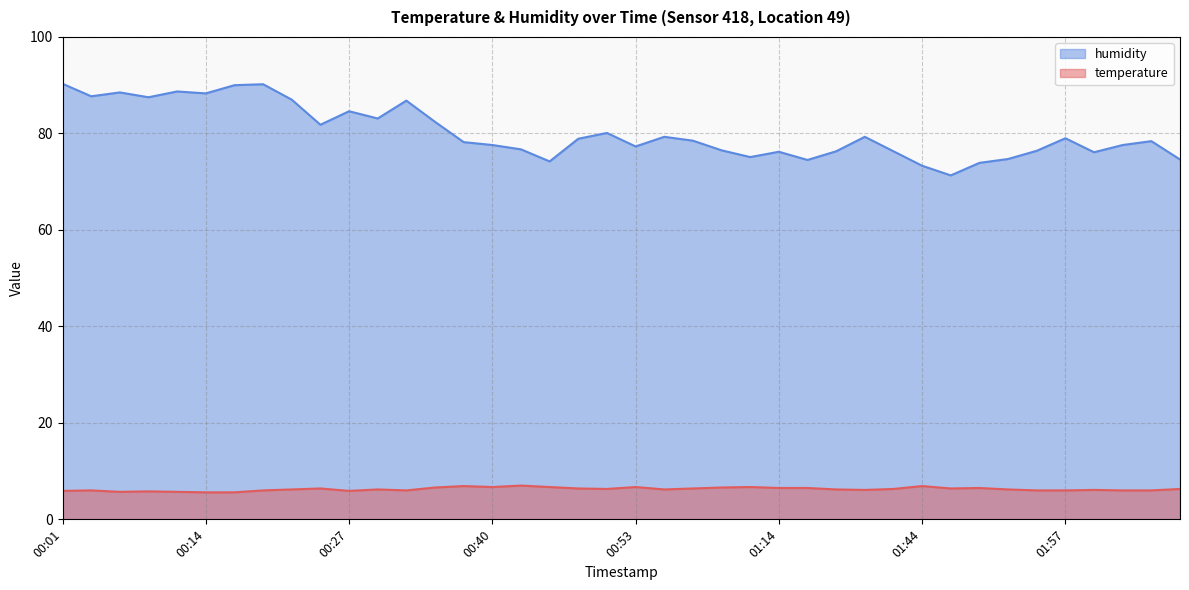

What is the difference between the maximum and minimum values in the humidity series?

19.0